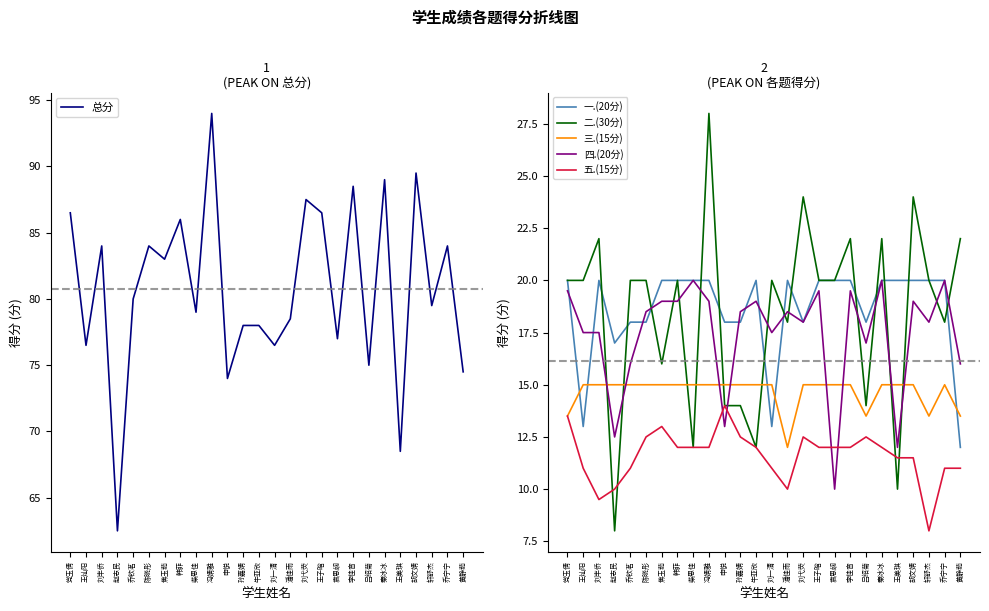

How many 一.(20分) values are between 18 and 20?

22